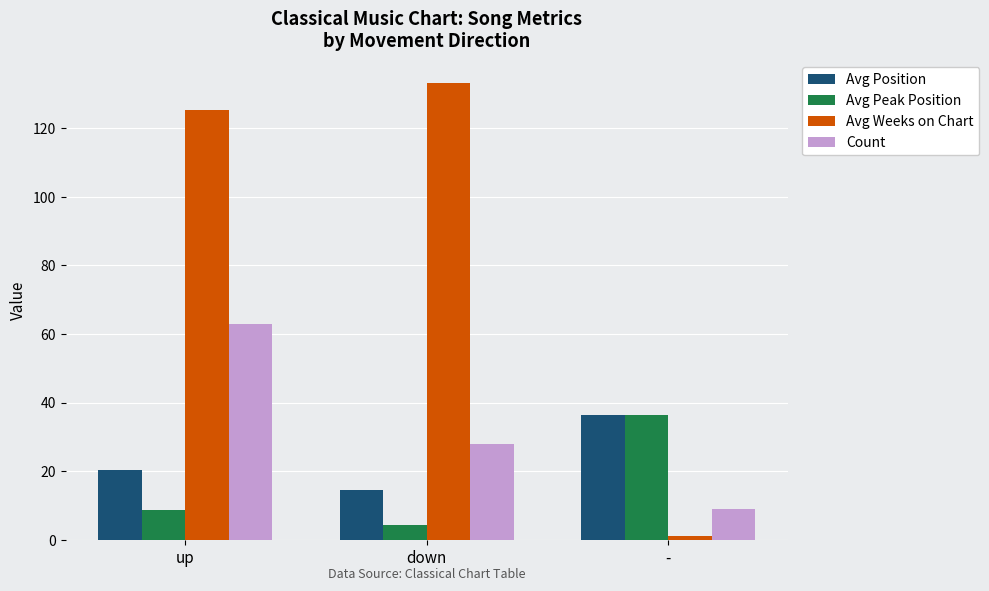

What is the difference between the highest and lowest values at up?

116.8